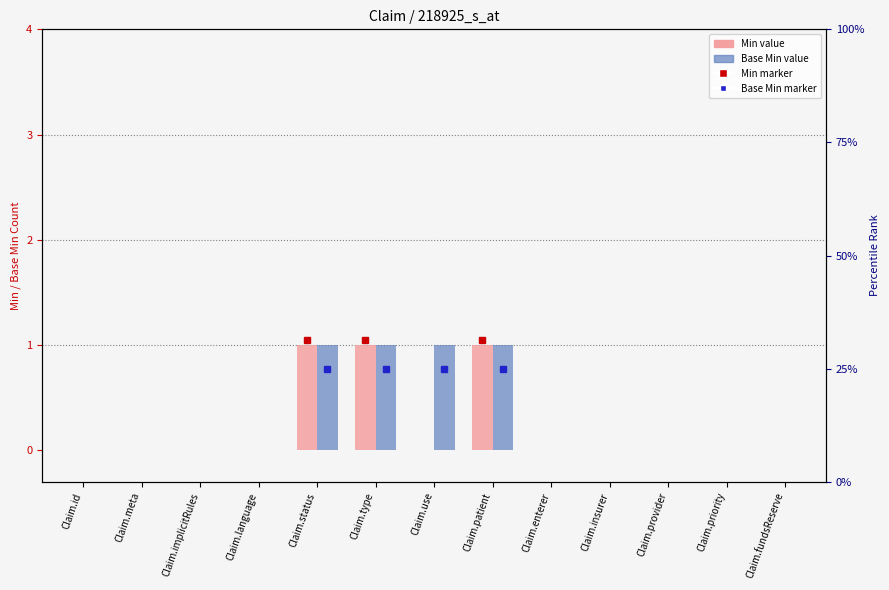

List the labels in order of Base Min value, largest first.

Claim.status, Claim.type, Claim.use, Claim.patient, Claim.id, Claim.meta, Claim.implicitRules, Claim.language, Claim.enterer, Claim.insurer, Claim.provider, Claim.priority, Claim.fundsReserve